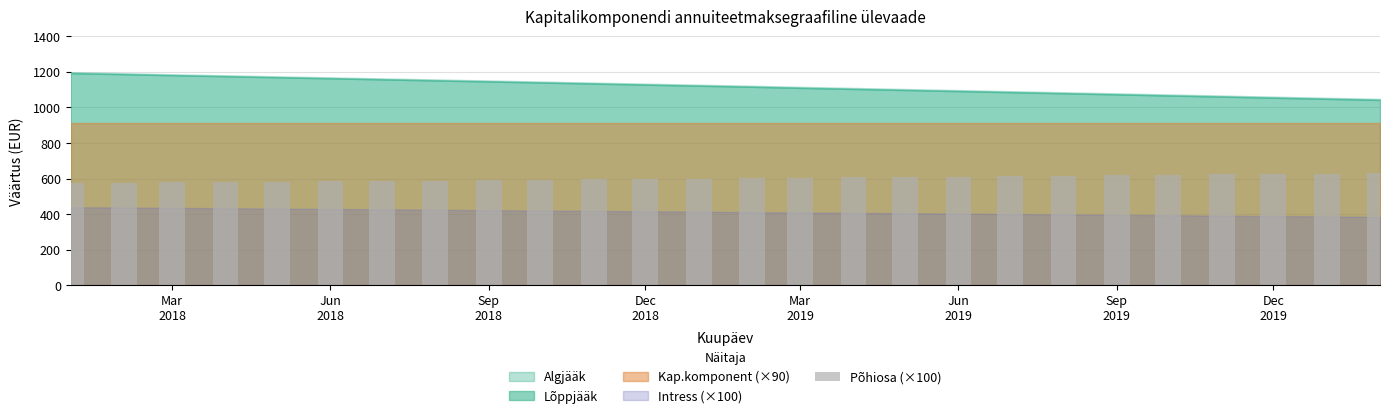

What is the value of the 16th bar from the left?

607